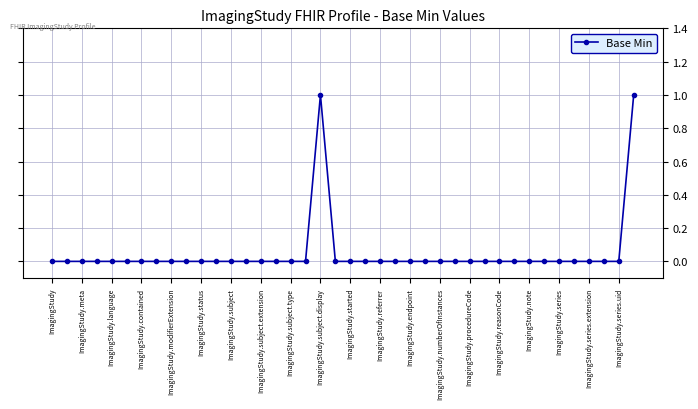

What is the maximum value shown in the chart?

1